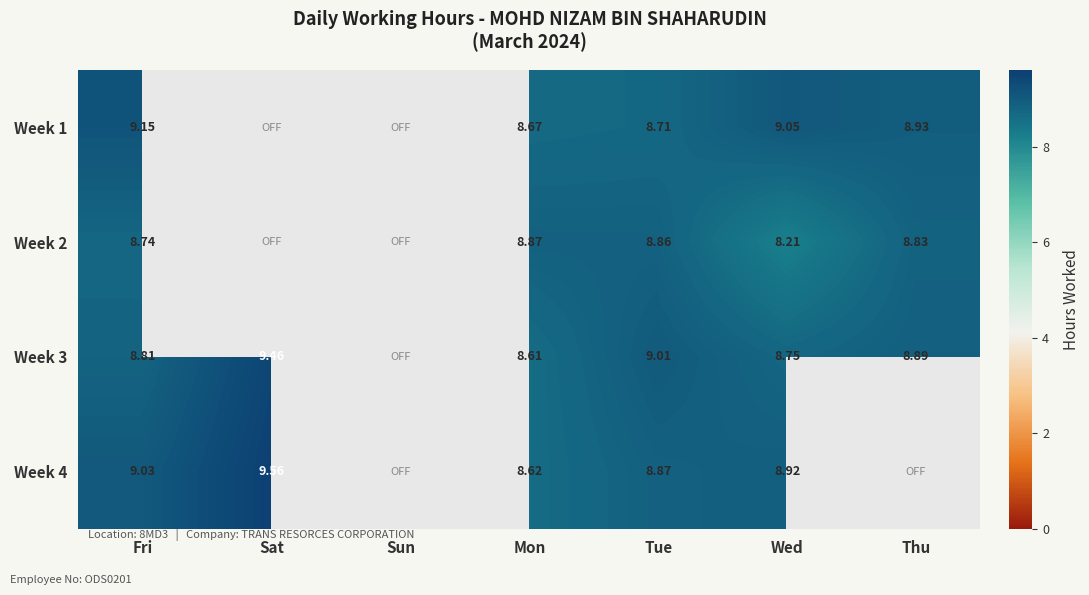

Is the value of Week 3 at Mon greater than the value of Week 4 at Tue?

No